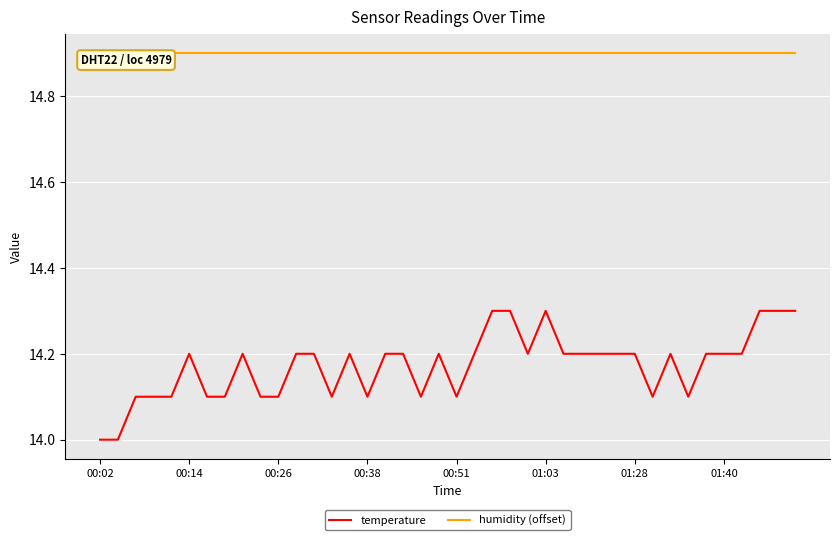

Does the chart display data point markers on the line(s)?

No